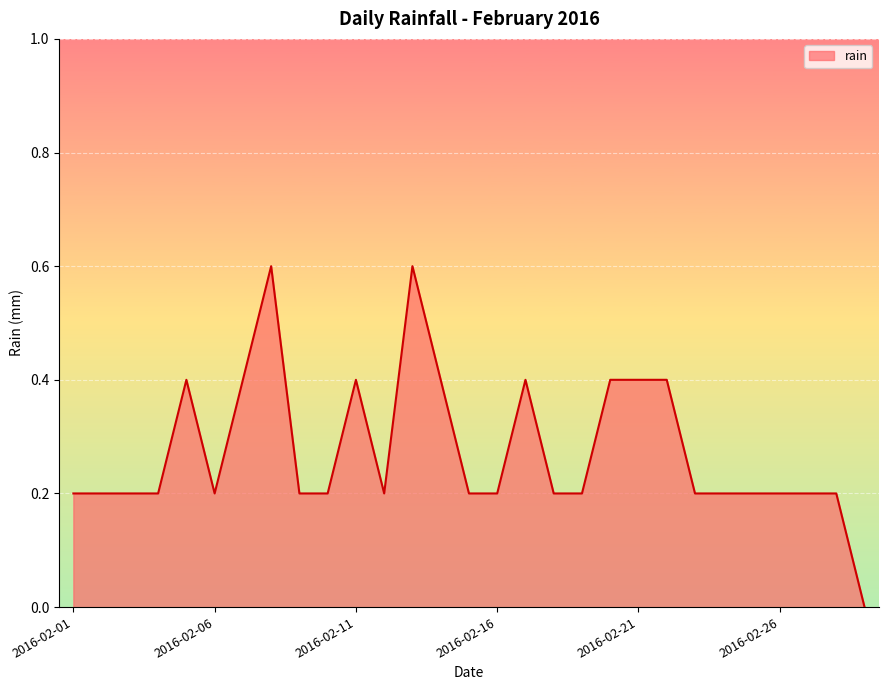

What is the difference between the maximum and minimum values?

0.6